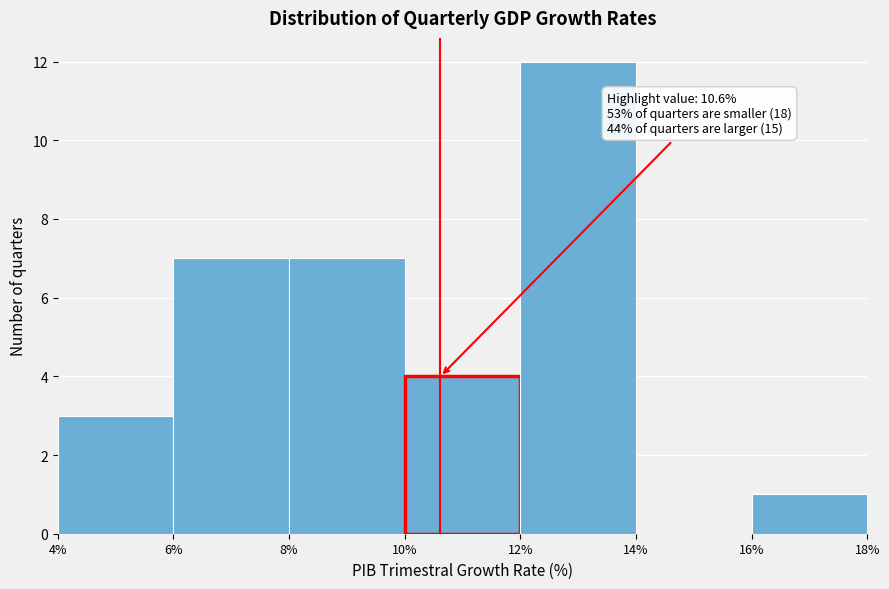

Which range on the x-axis has the tallest bar?

12% to 14%